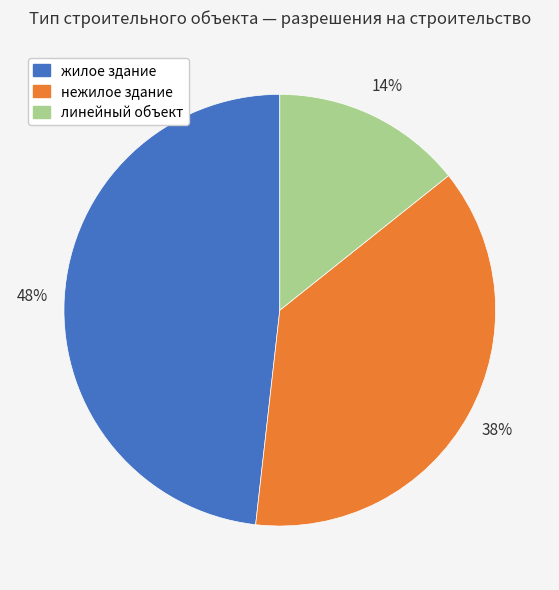

Which category has the biggest portion of the pie?

жилое здание